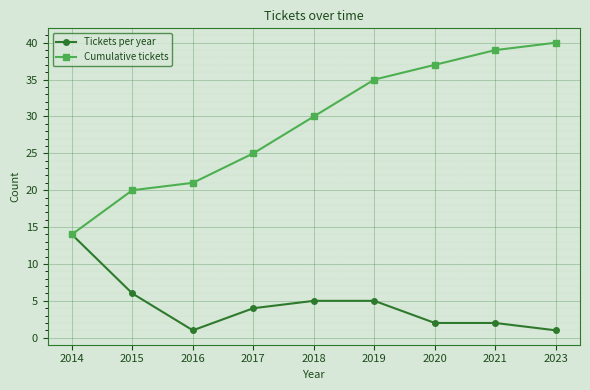

What is the approximate value of Cumulative tickets at 2023?

40